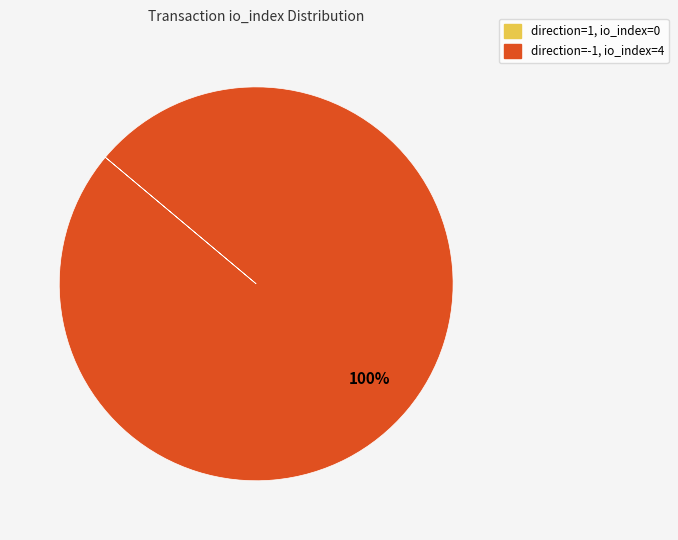

To the nearest percent, what is the difference between the largest and smallest slice percentages?

100%